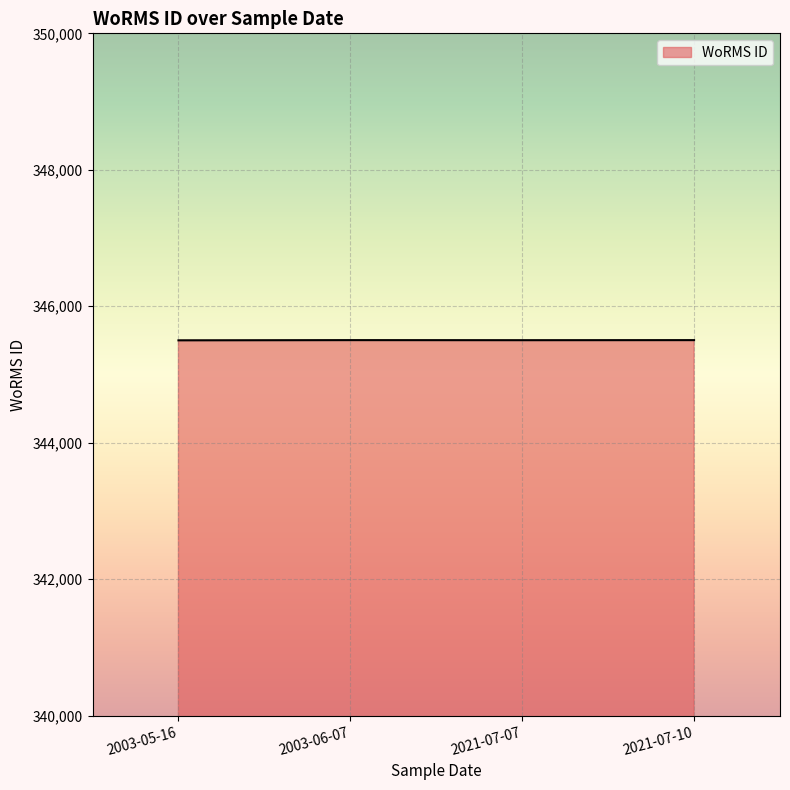

What is the minimum value shown in the chart?

345501